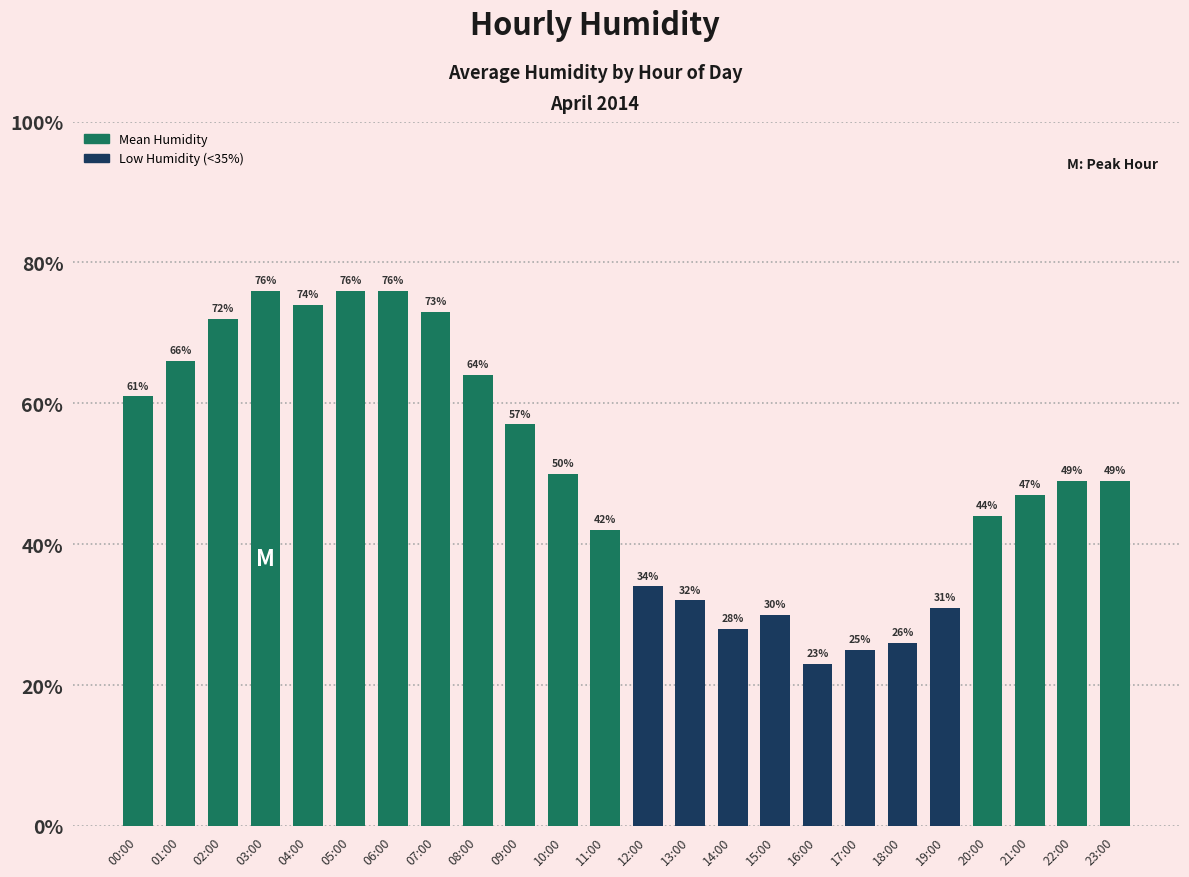

Where does the data first go above 49?

00:00